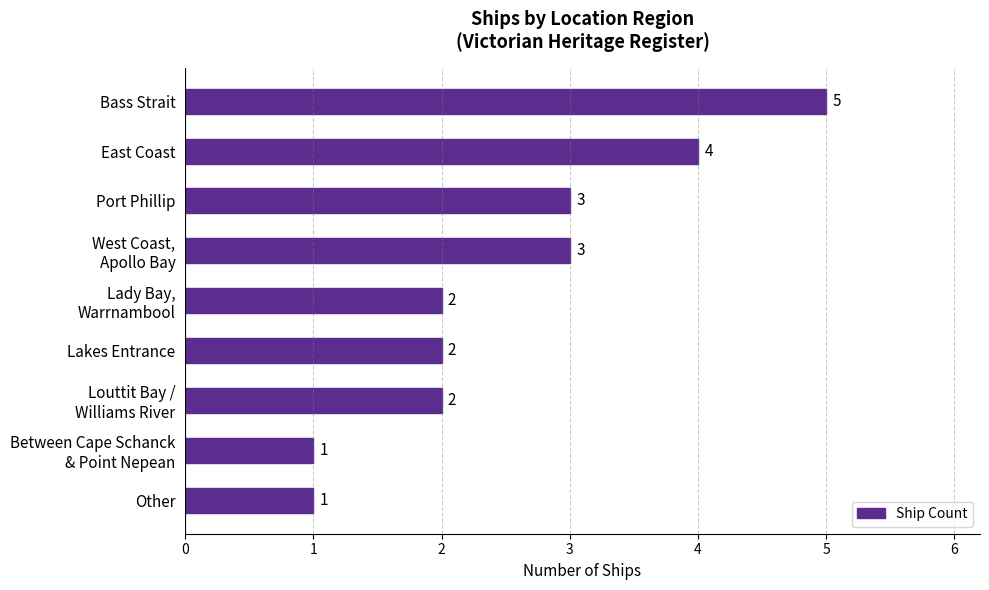

True or false: the data shows 7 at East Coast.

False